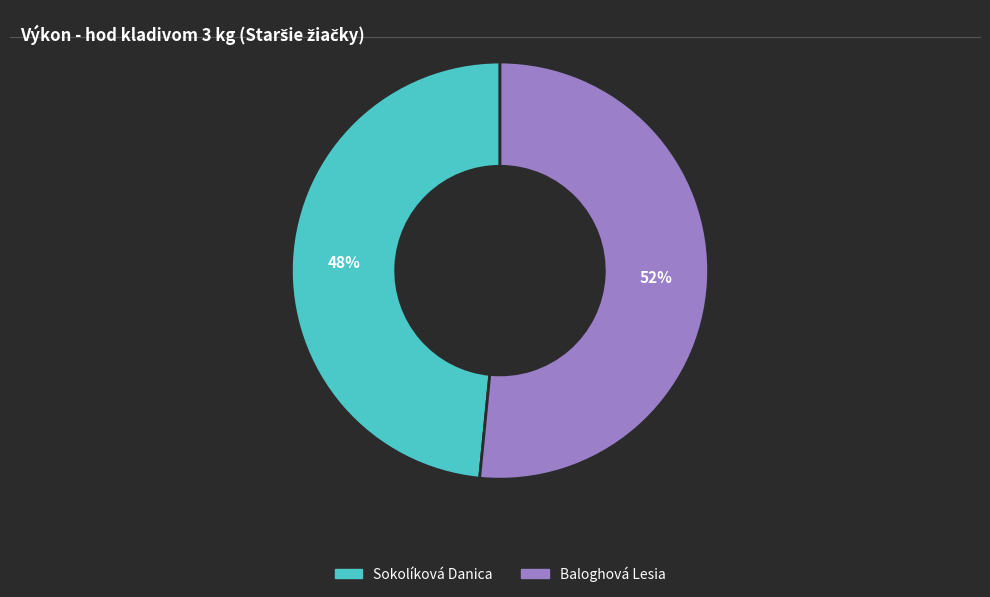

To the nearest percent, what is the combined percentage of Baloghová Lesia and Sokolíková Danica?

100%